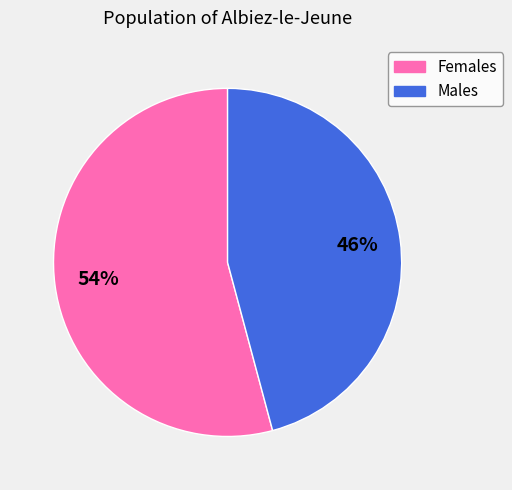

To the nearest percent, what portion does Females represent?

54%